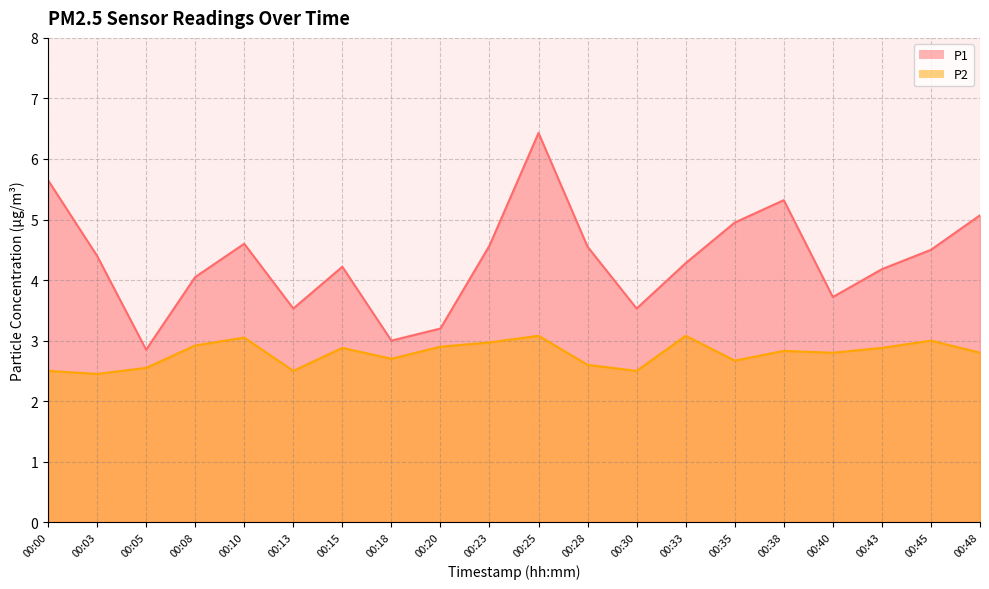

How many lines are shown in the chart?

2